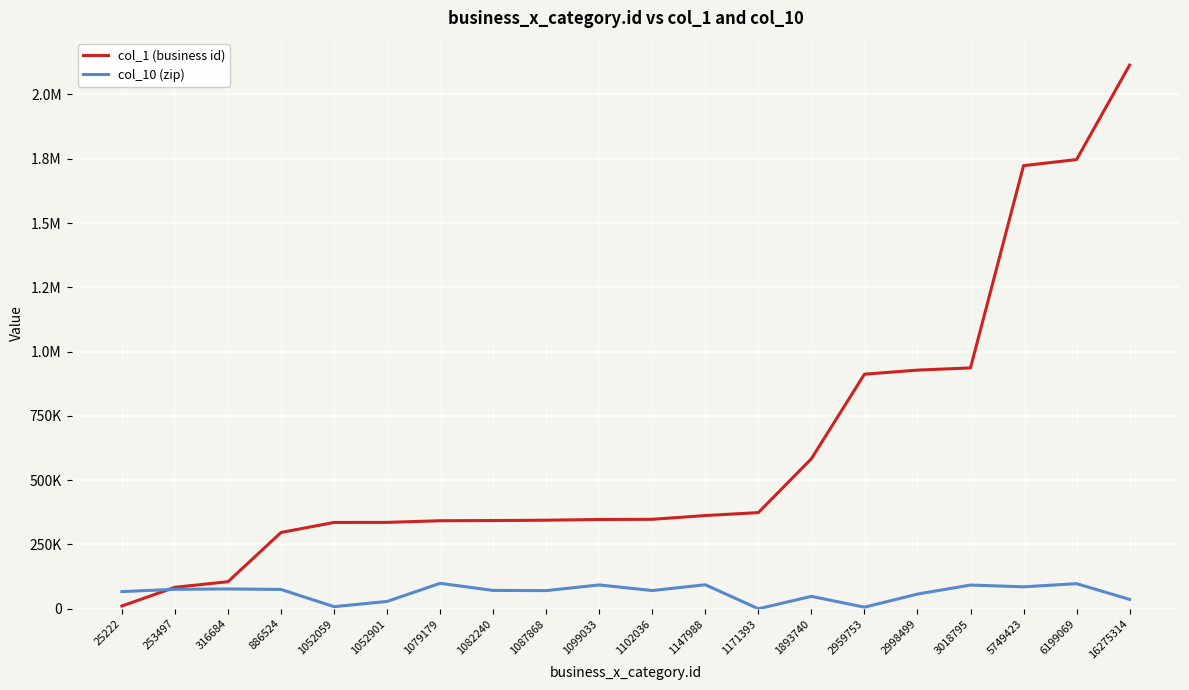

What are all the series names shown in the legend?

col_1 (business id), col_10 (zip)